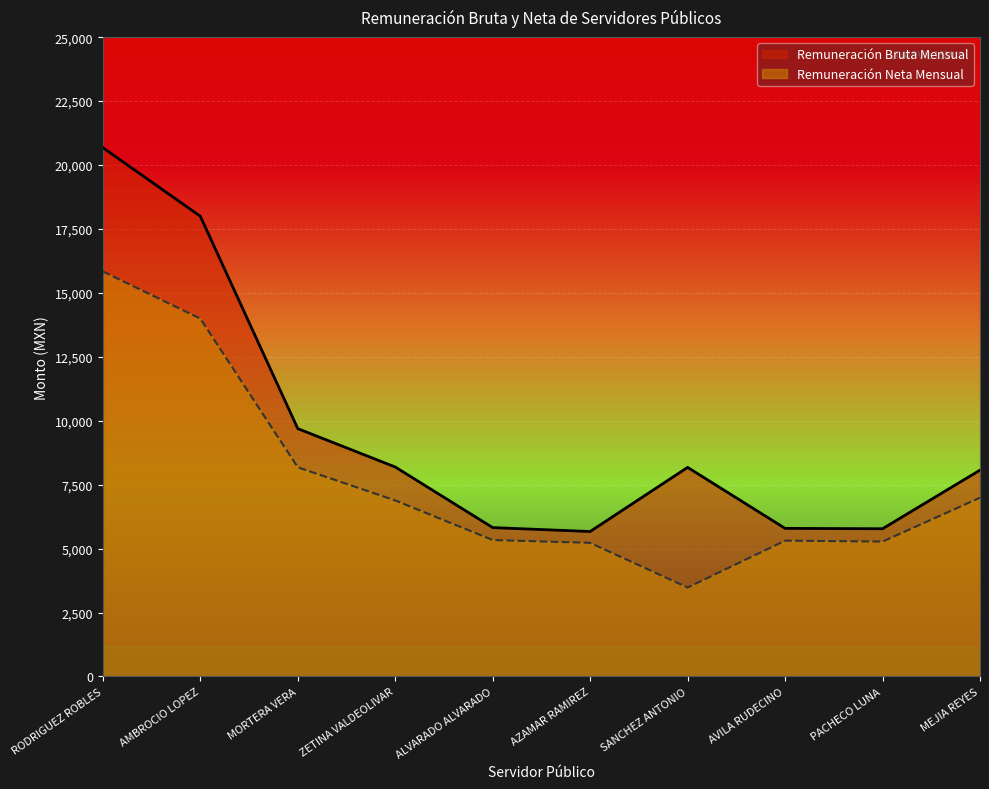

What is the maximum value shown in the chart?

20678.8